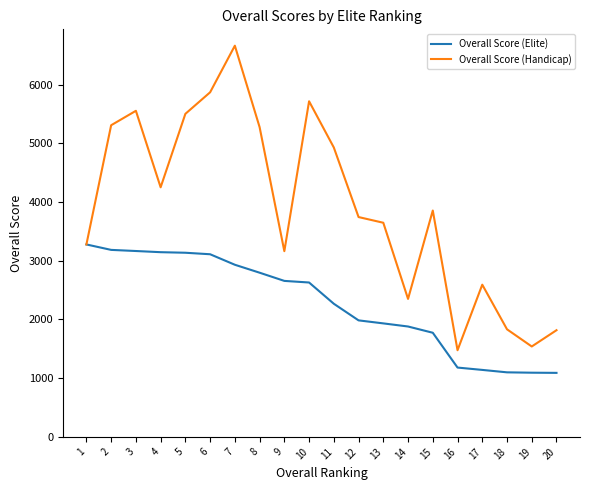

At which category does Overall Score (Handicap) reach its first local valley?

4